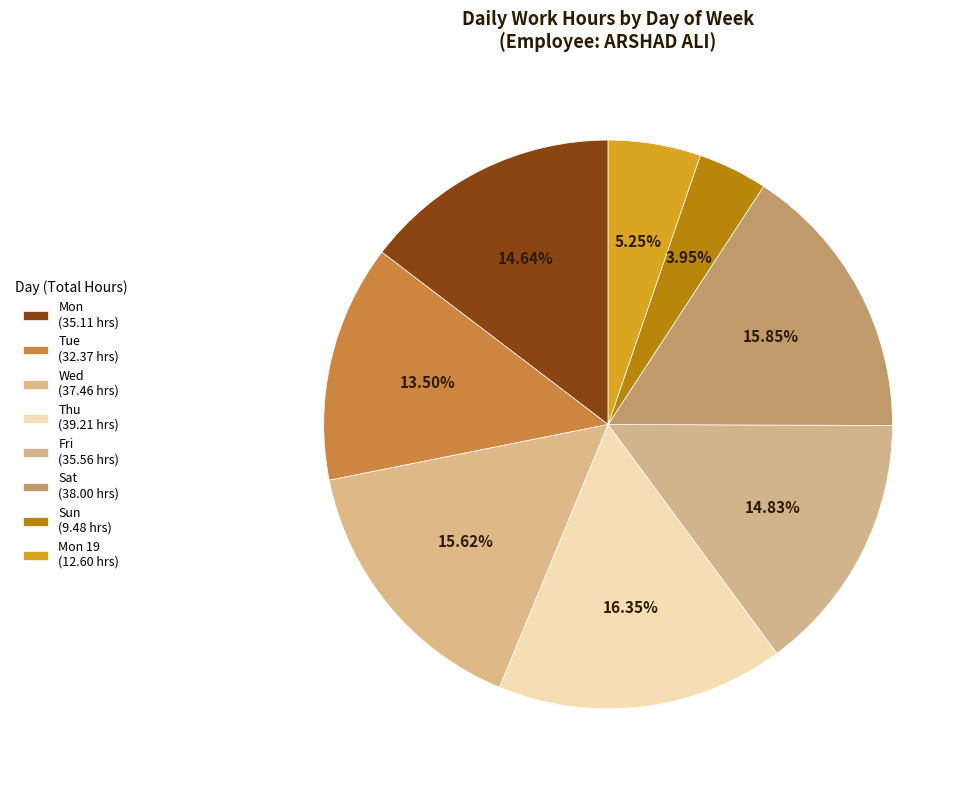

What is the largest slice in the pie chart?

Thu (39.21 hrs)